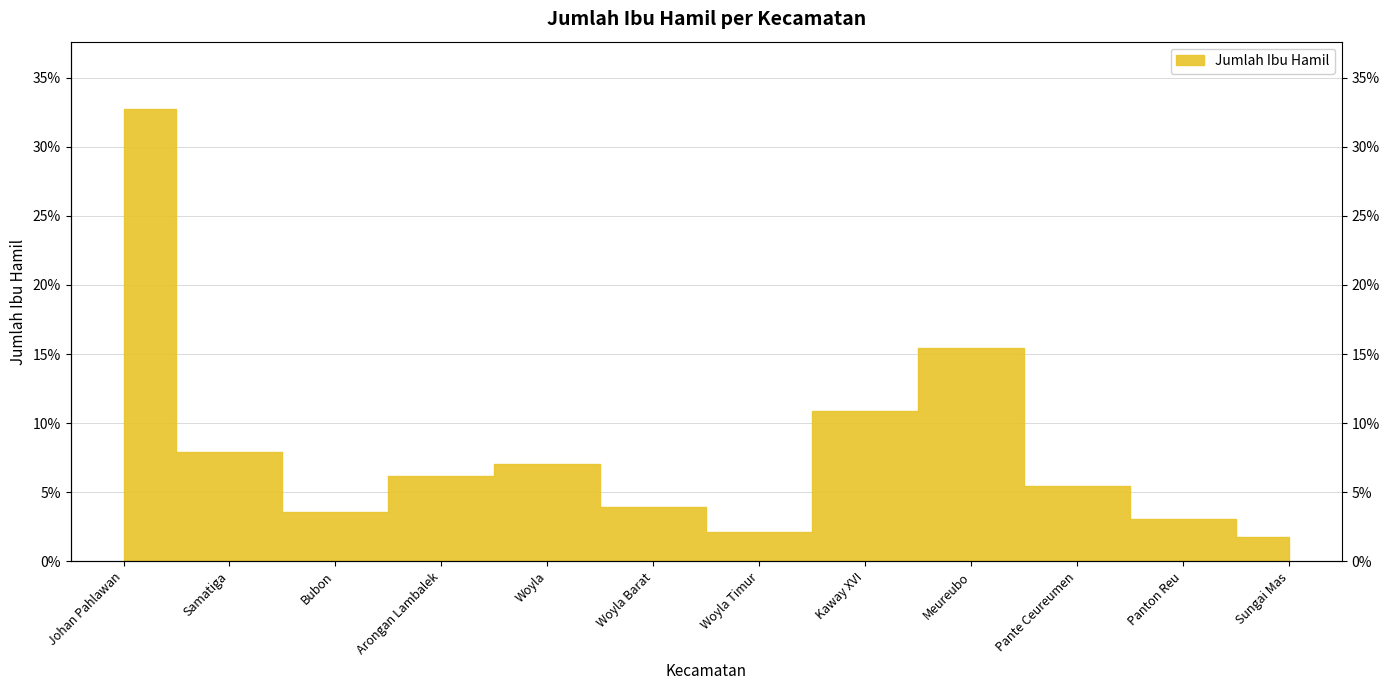

Reading right to left, list all the values displayed in this chart.

Sungai Mas=1.8	Panton Reu=3.1	Pante Ceureumen=5.4	Meureubo=15.5	Kaway XVI=10.8	Woyla Timur=2.1	Woyla Barat=3.9	Woyla=7.1	Arongan Lambalek=6.1	Bubon=3.6	Samatiga=7.9	Johan Pahlawan=32.7